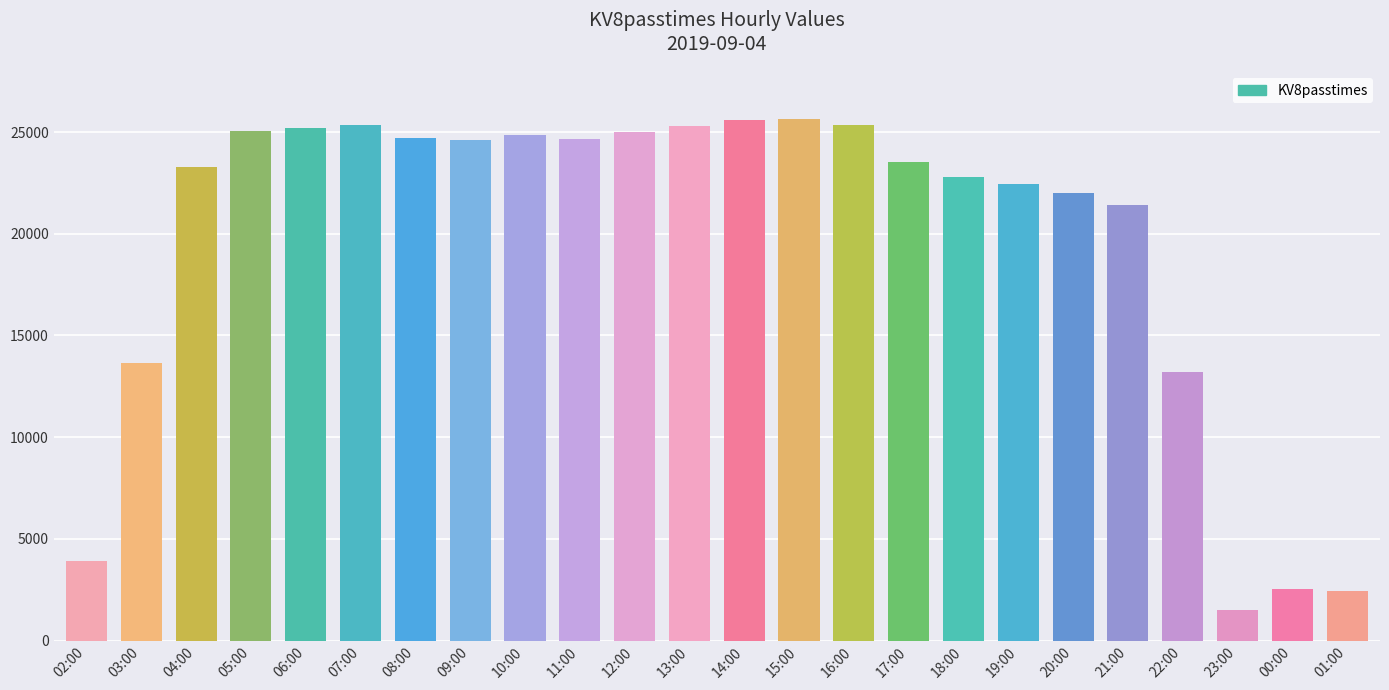

What is the change in value from 04:00 to 06:00?

+1905